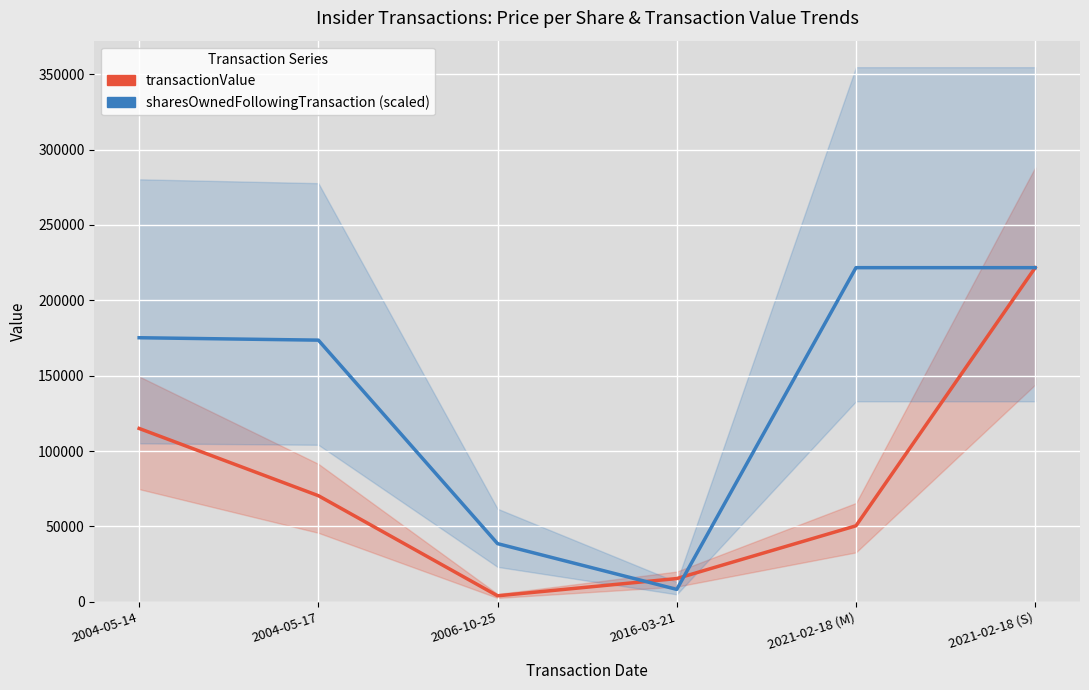

Reading left to right, what are all the values shown in this chart?

transactionValue: 114975.0	70375.0	3952.0	15400.0	50400.0	221650.0
sharesOwnedFollowingTransaction (scaled): 175164.0	173564.5	38555.8	8202.9	221650.0	221650.0